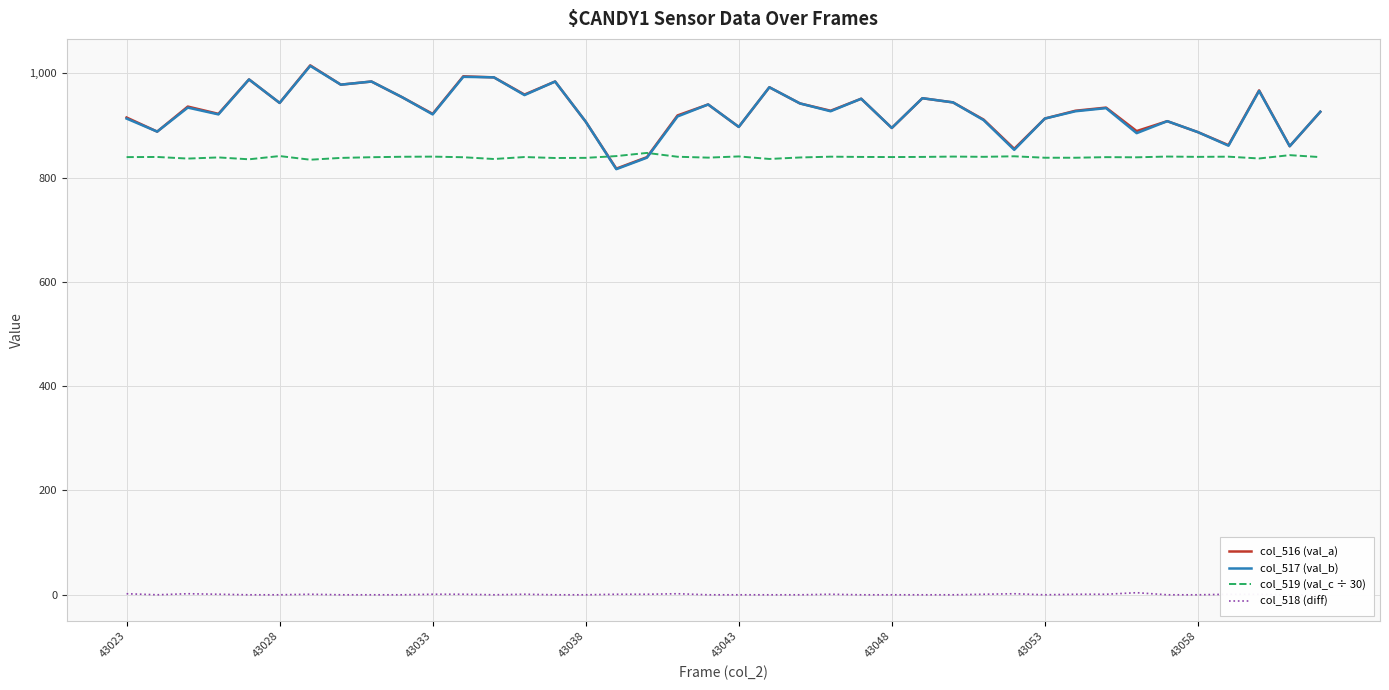

Where does the col_519 (val_c ÷ 30) series first go above 839?

43023